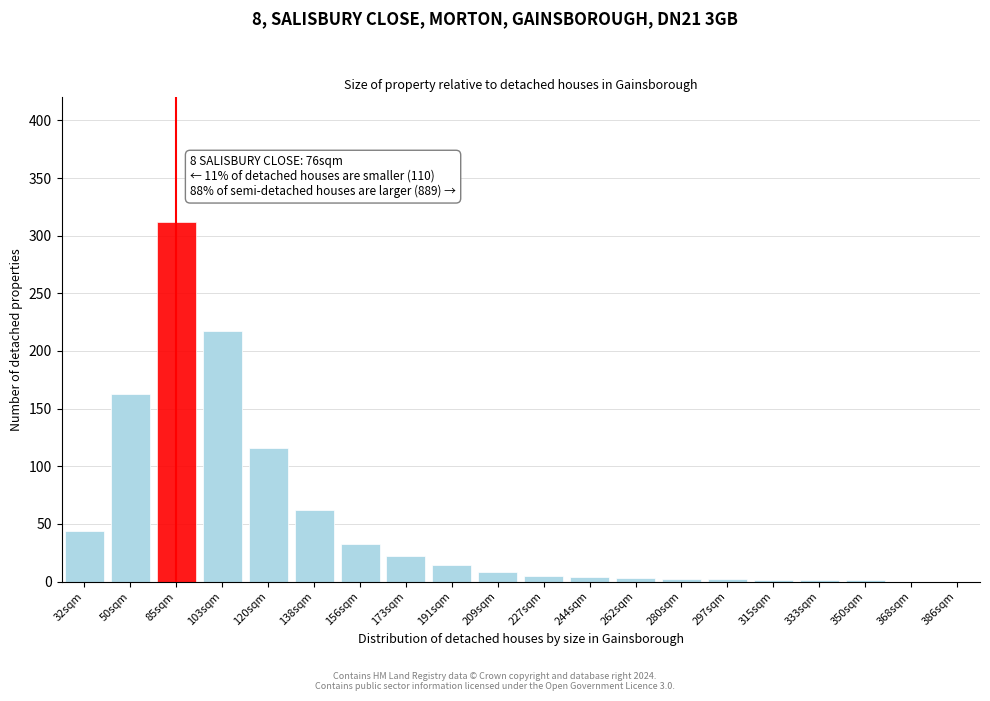

Between 120sqm and 138sqm, which is larger?

120sqm